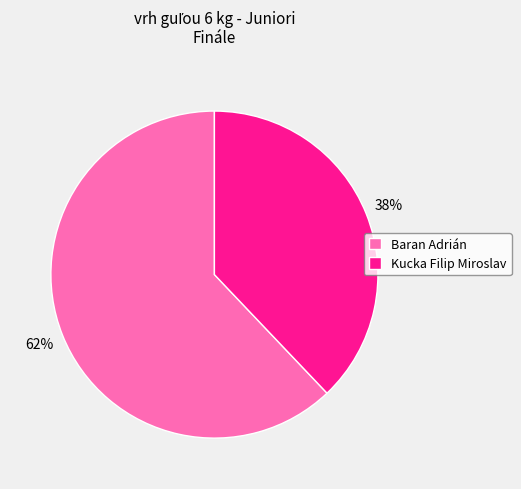

Count the number of slices in the pie.

2